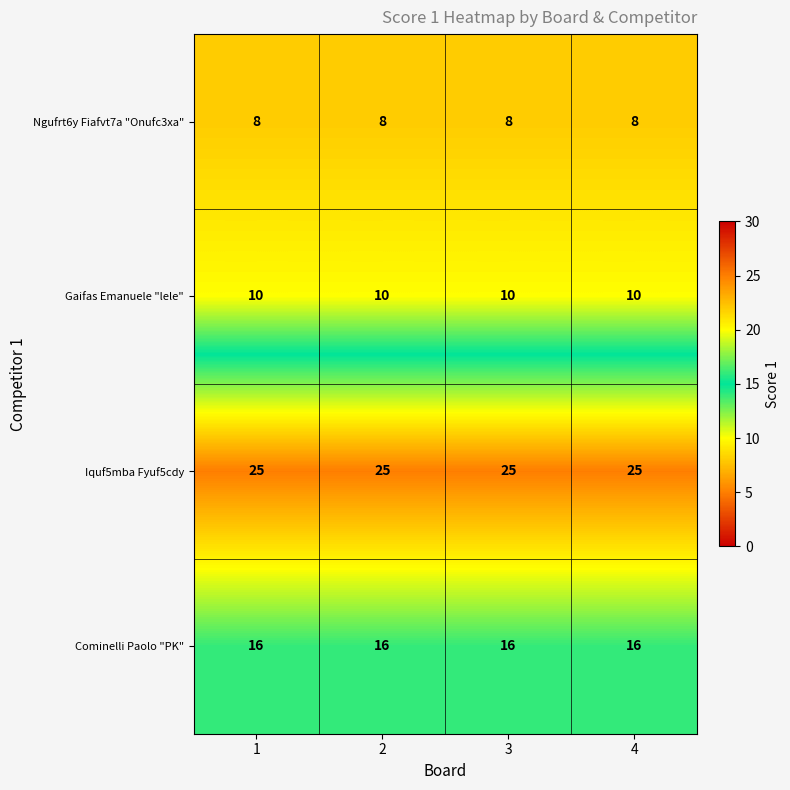

What value does the Ngufrt6y Fiafvt7a "Onufc3xa" series have at 1?

8